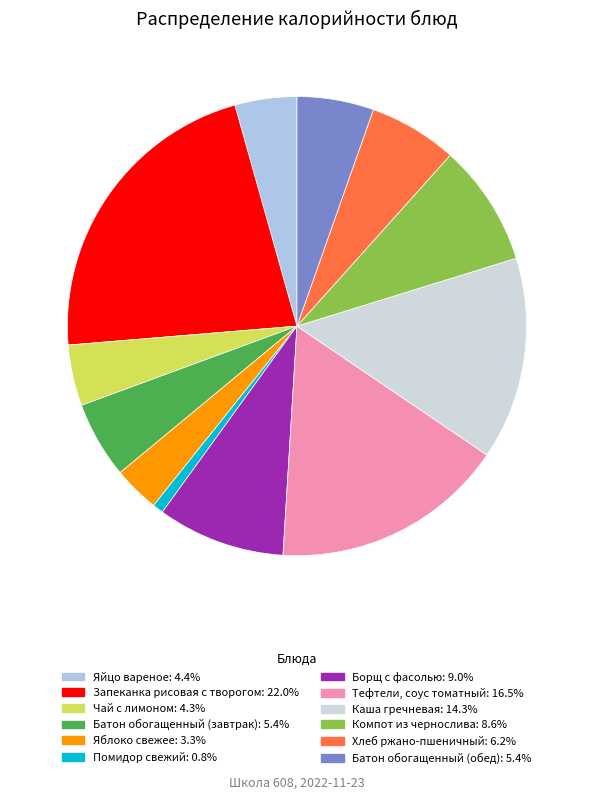

How many segments does this pie chart have?

12